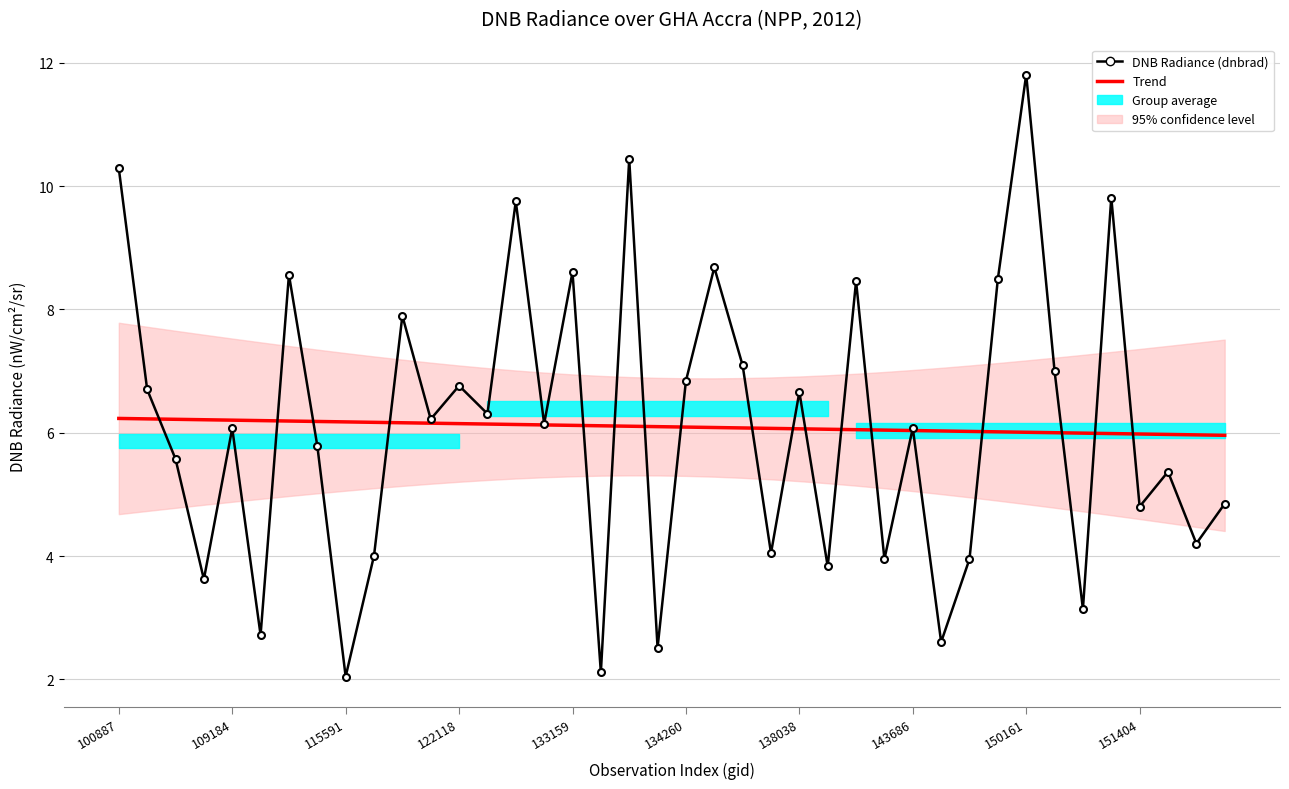

How many values in the Trend series are below 6?

7